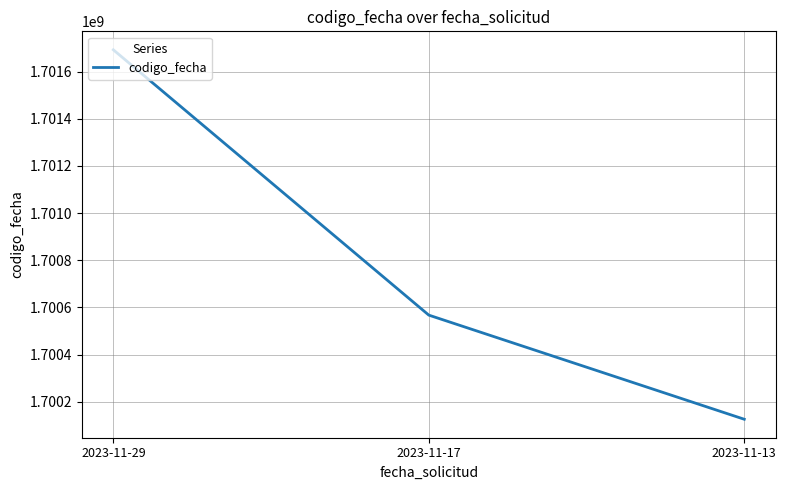

What value does the data have at 2023-11-13, to the nearest 50?

1700125900